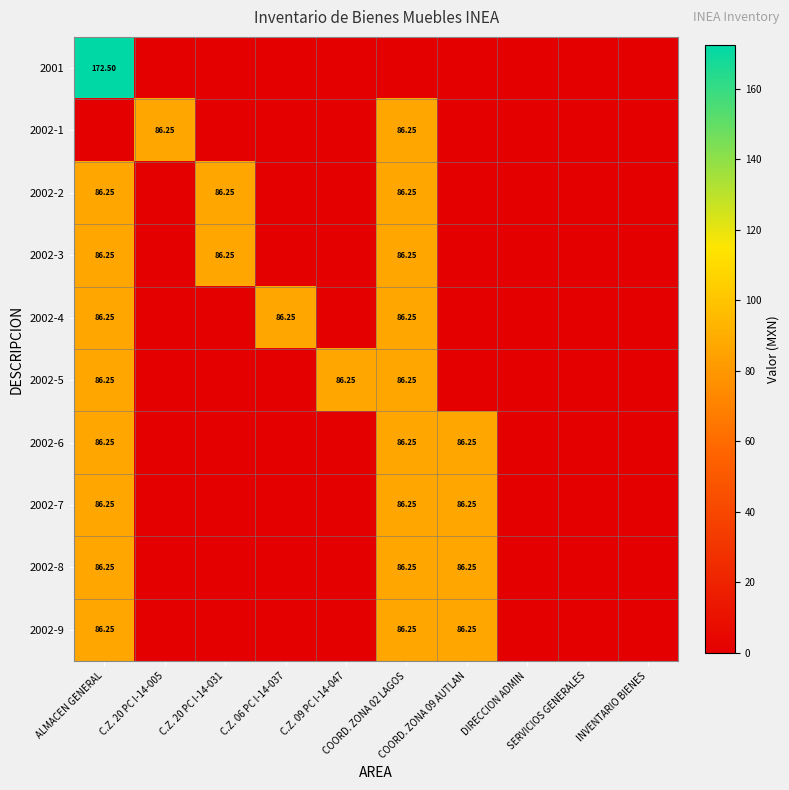

How many series are shown in this chart?

10